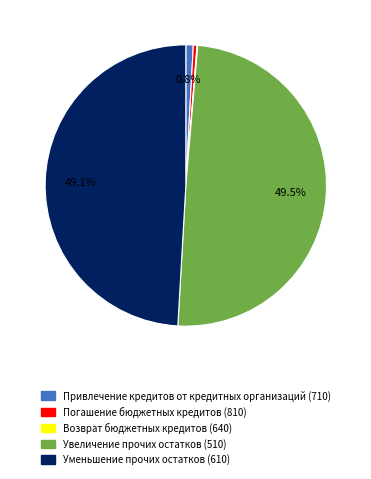

Combined, do Привлечение кредитов от кредитных организаций (710) and Погашение бюджетных кредитов (810) account for over 50%?

No